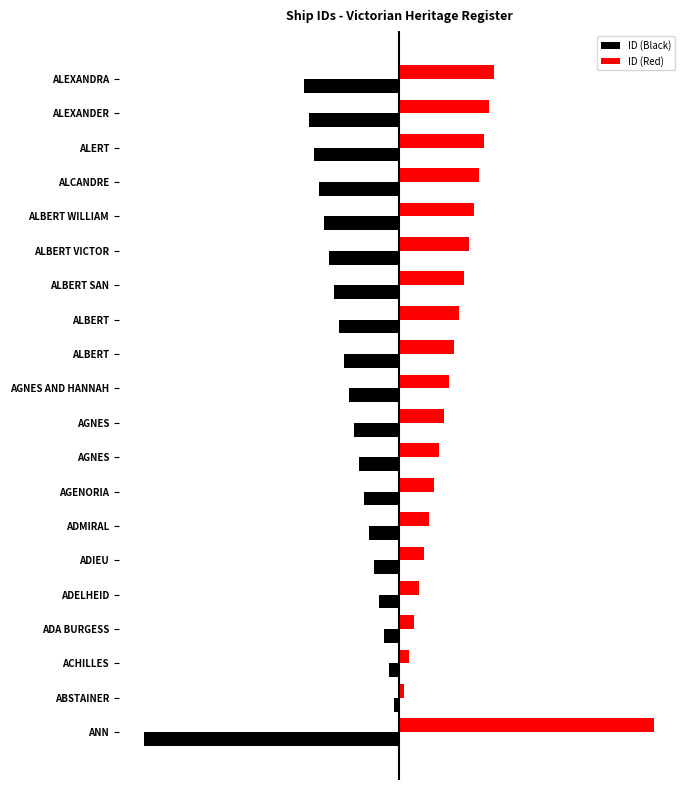

What are all the series names shown in the legend?

ID (Black), ID (Red)